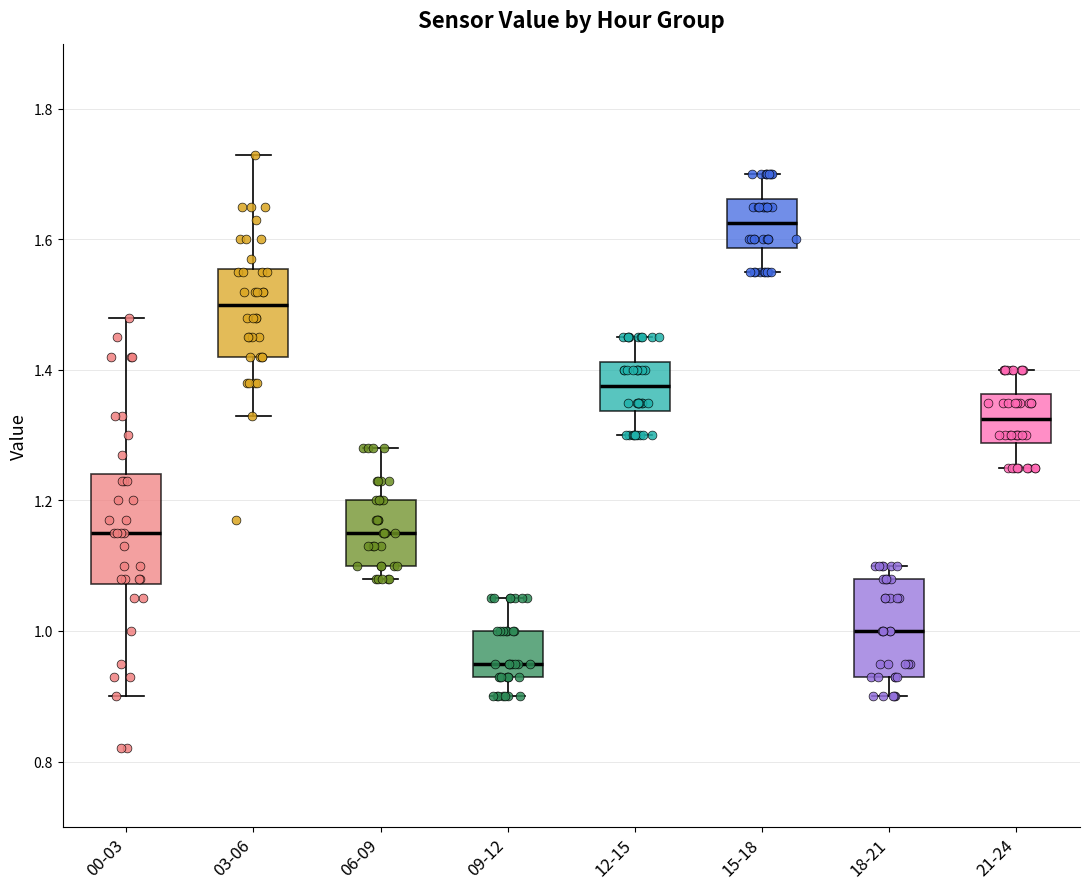

Which box has the highest median line?

15-18